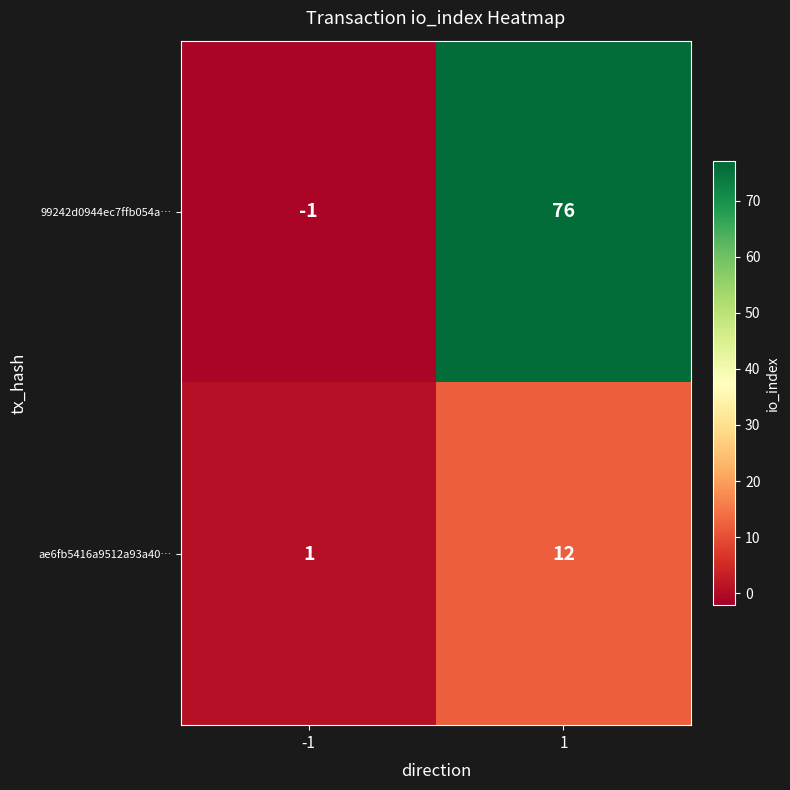

At which category is the sum across all series the highest?

1